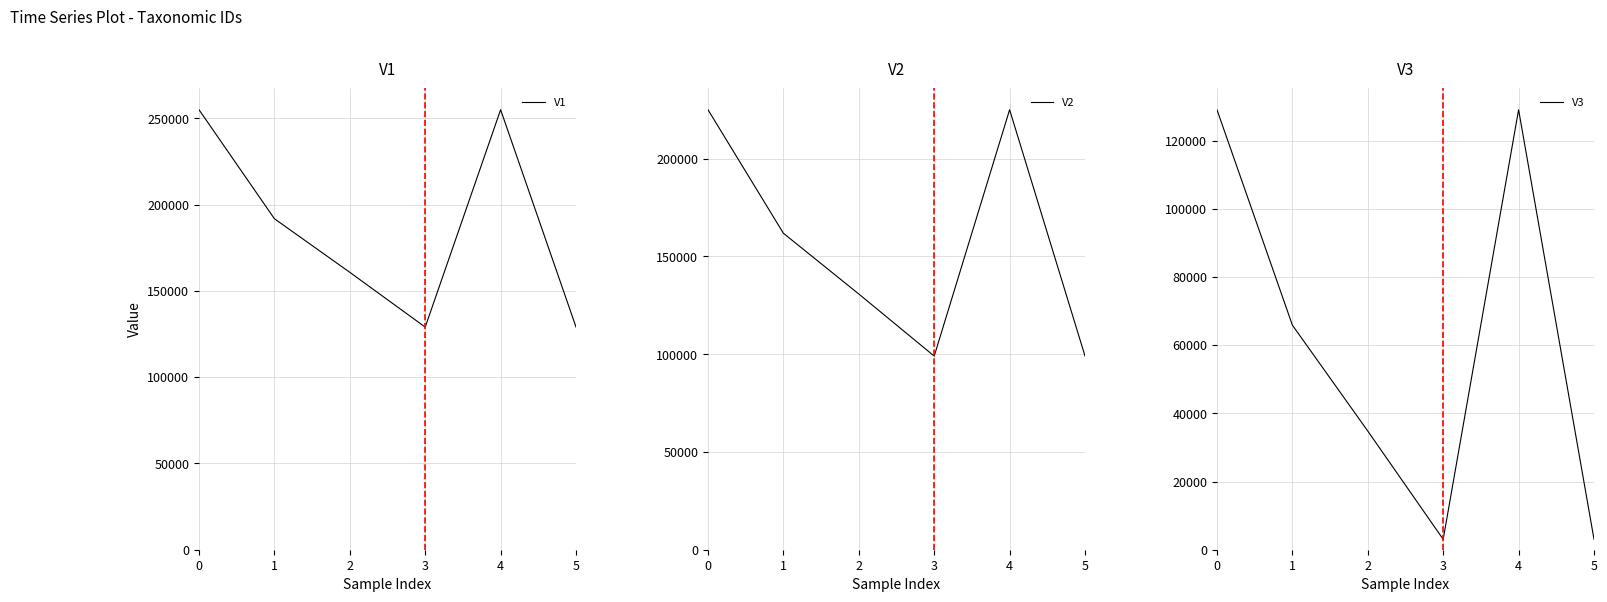

True or false: V3 and V2 intersect in this chart.

False